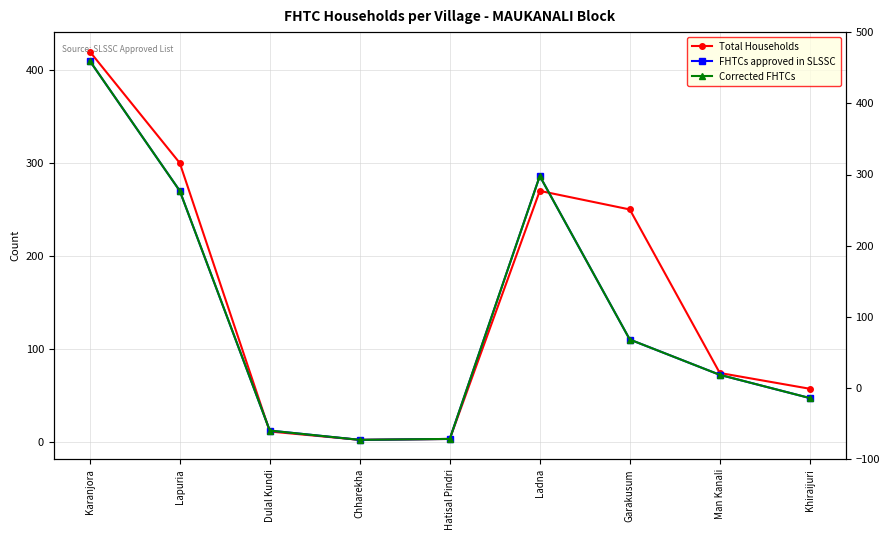

What is the average value of the Total Households series?

154